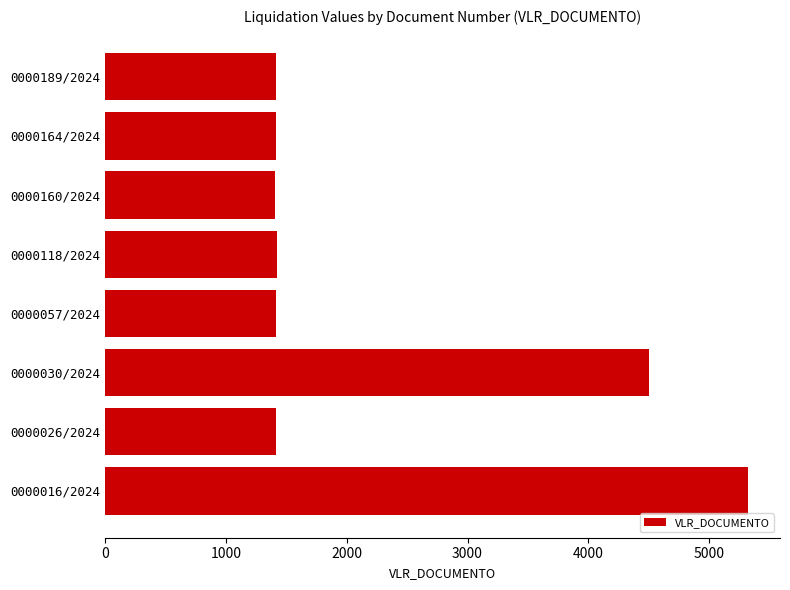

What is the difference between the second highest and minimum values?

3096.0